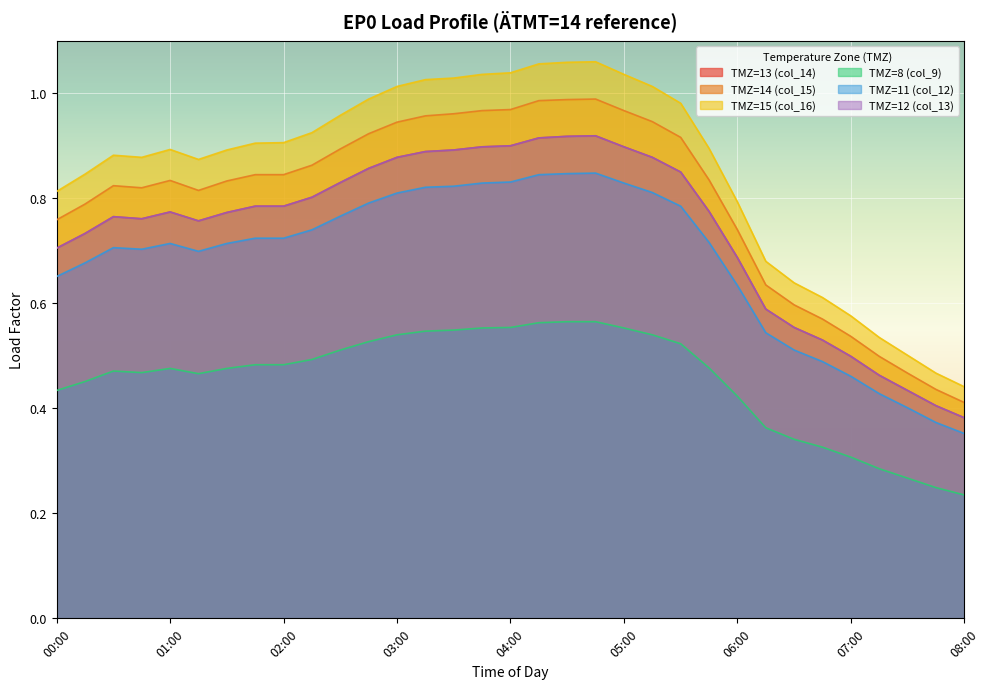

How many interior local valleys does the TMZ=13 (col_14) series have?

2